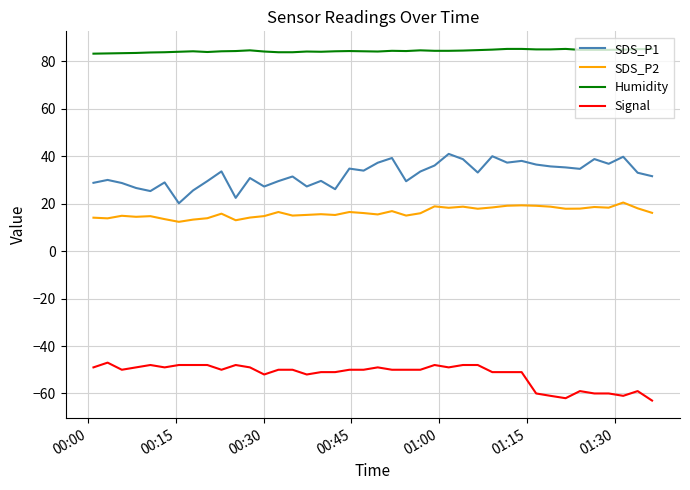

List the series in order of their peak value, highest first.

Humidity, SDS_P1, SDS_P2, Signal